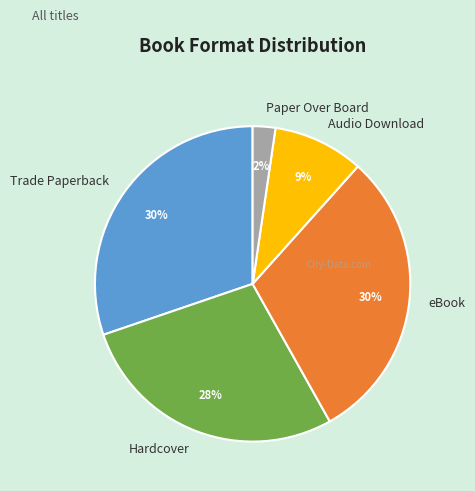

True or false: eBook accounts for 42% of the total.

False